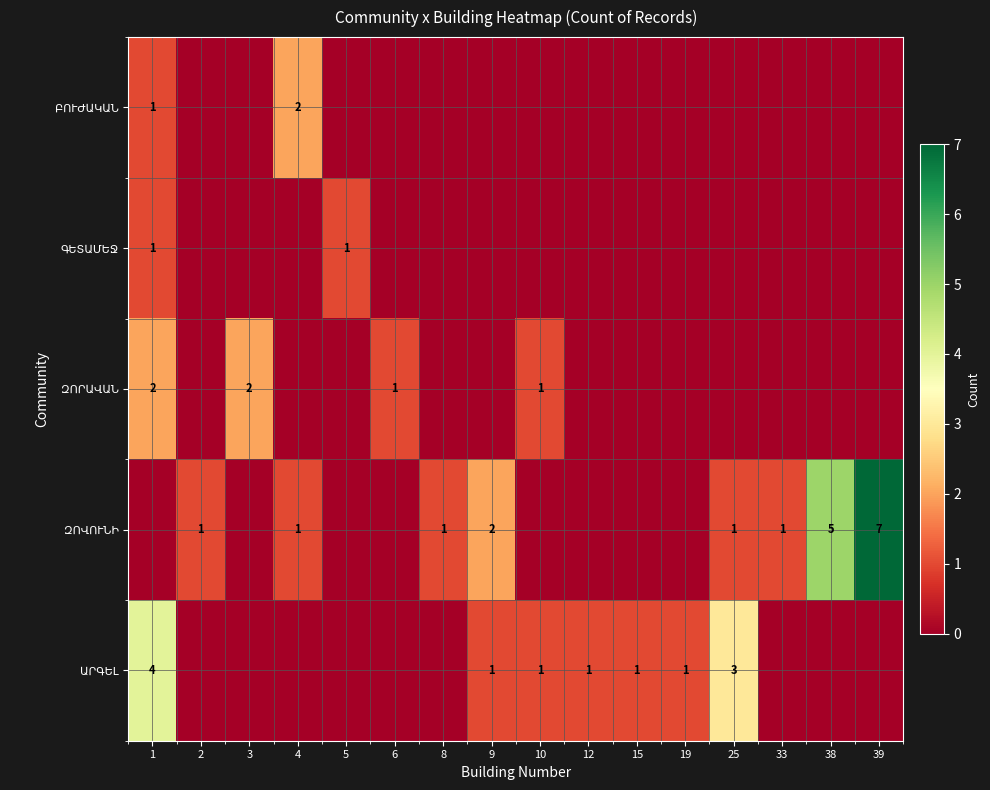

Which series has the widest spread of values?

ԶՈՎՈՒՆԻ